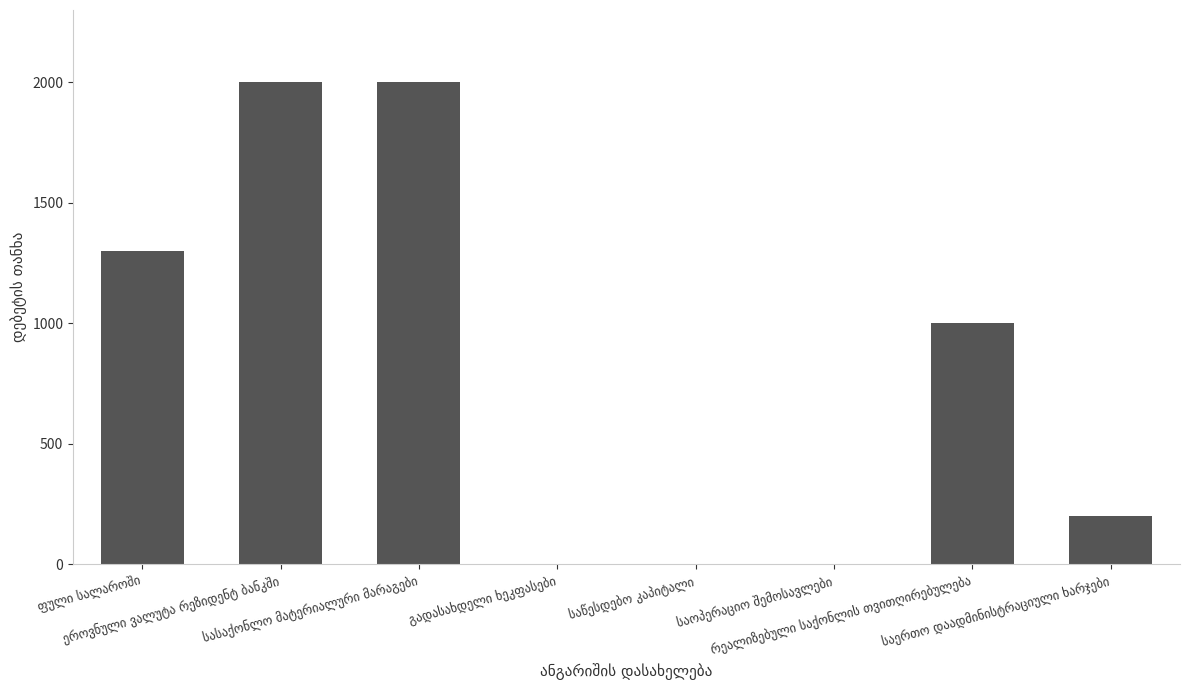

What is the greatest value displayed?

2000